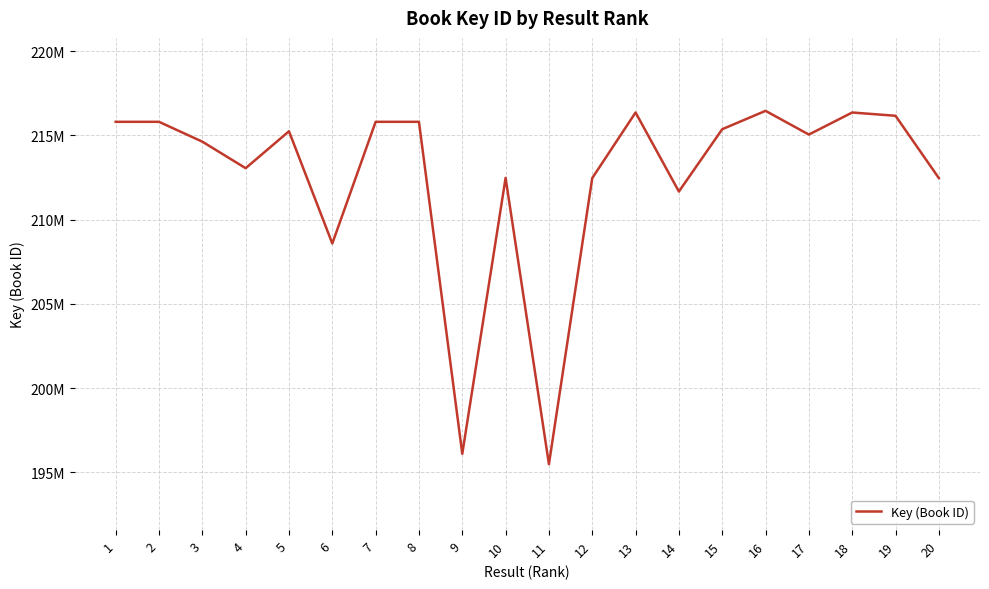

Does the chart have visible grid lines?

Yes